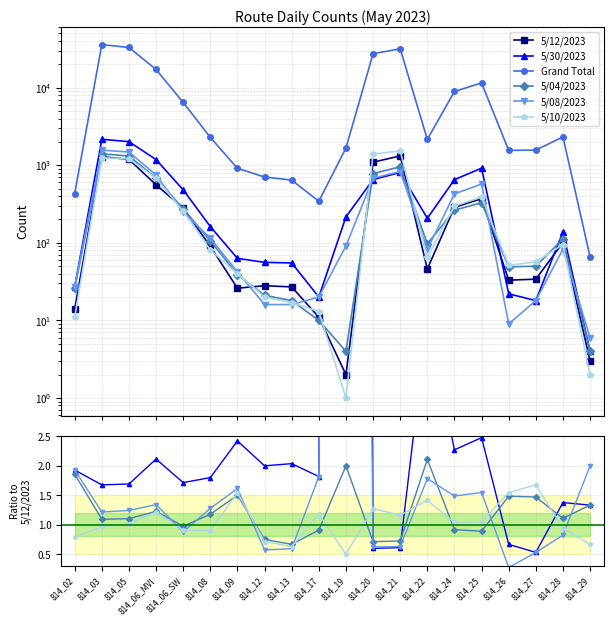

What is the maximum value for 5/04/2023?

2.1